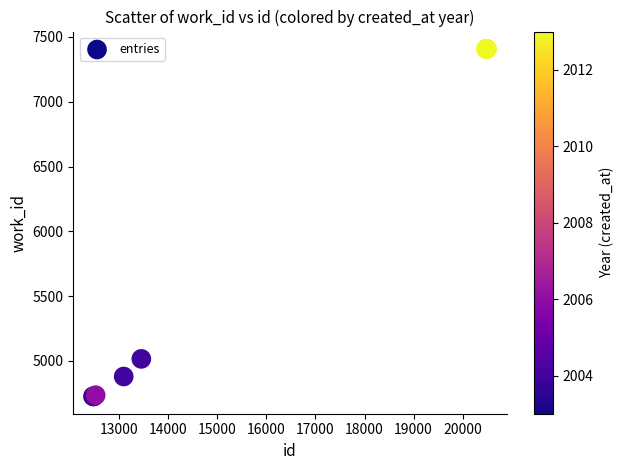

What Y value in the scatter plot is closest to 6067?

5016